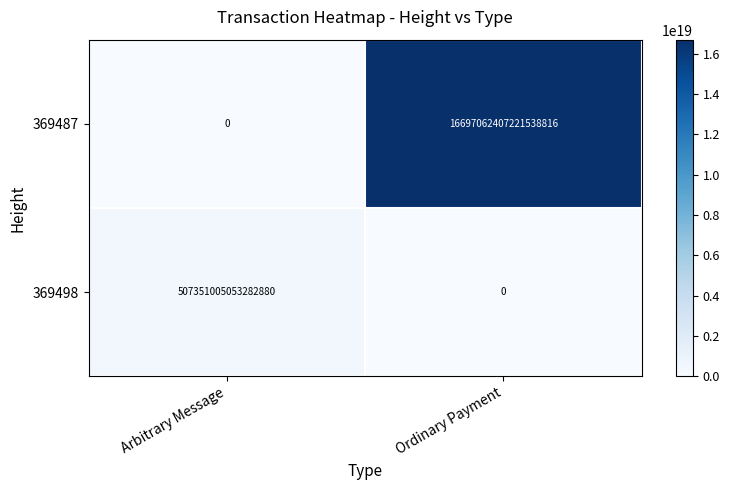

Rank the series by their maximum value, from highest to lowest.

369487, 369498